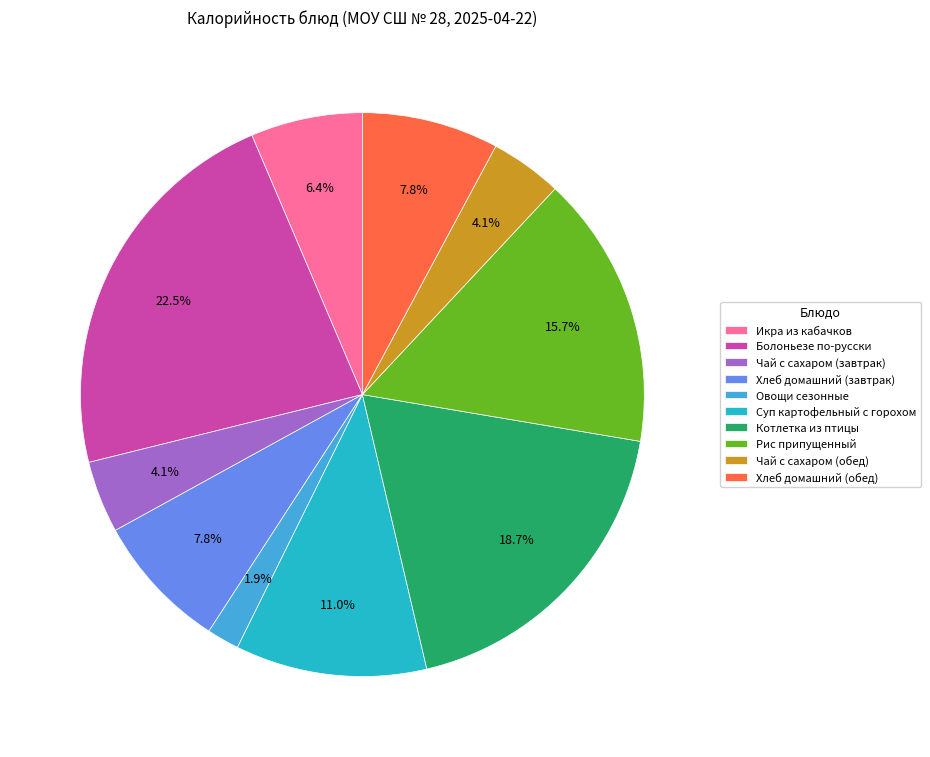

To the nearest percent, what is the difference between the largest and smallest slice percentages?

21%